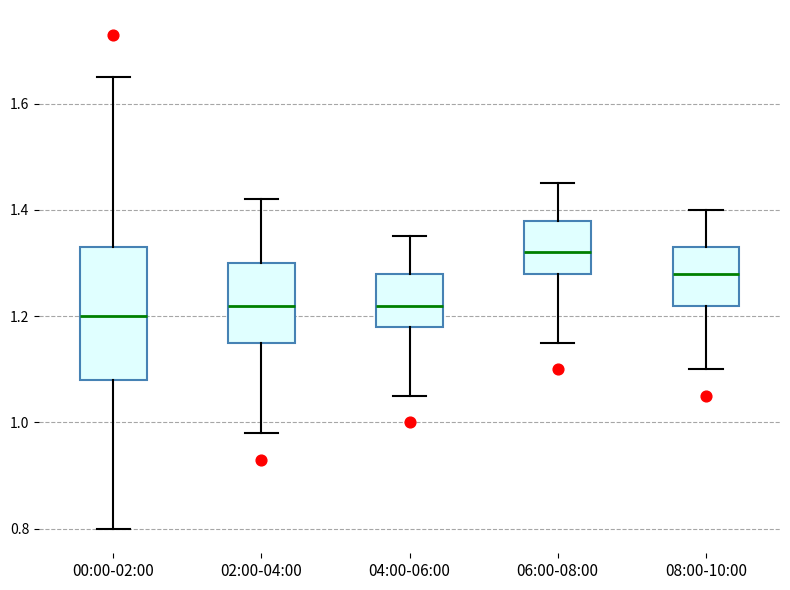

Which box has the lowest median line?

00:00-02:00